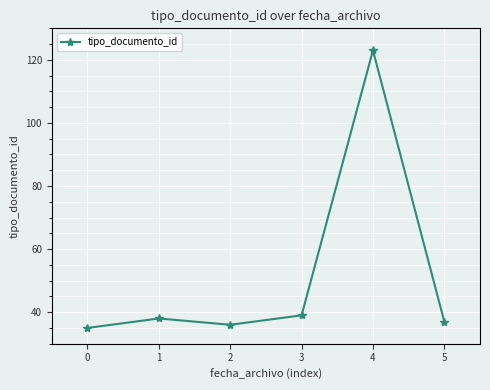

Where is the data nearest to the value 79?

3